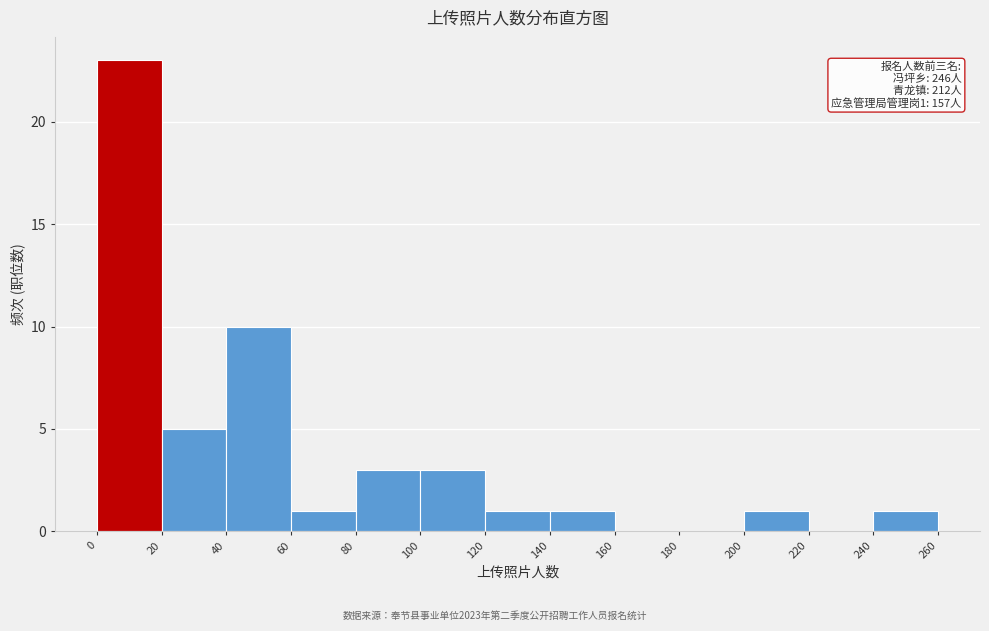

Over which range of the x-axis is the bar tallest?

0 to 20